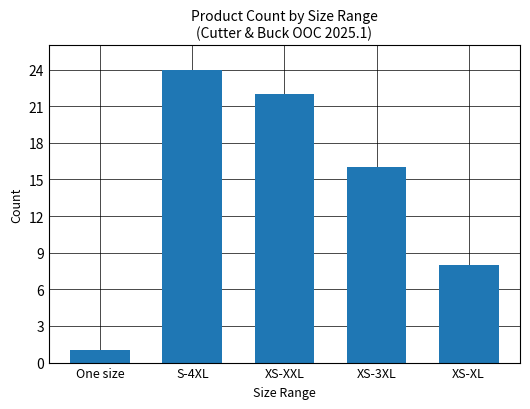

Which has a higher value, XS-3XL or S-4XL?

S-4XL